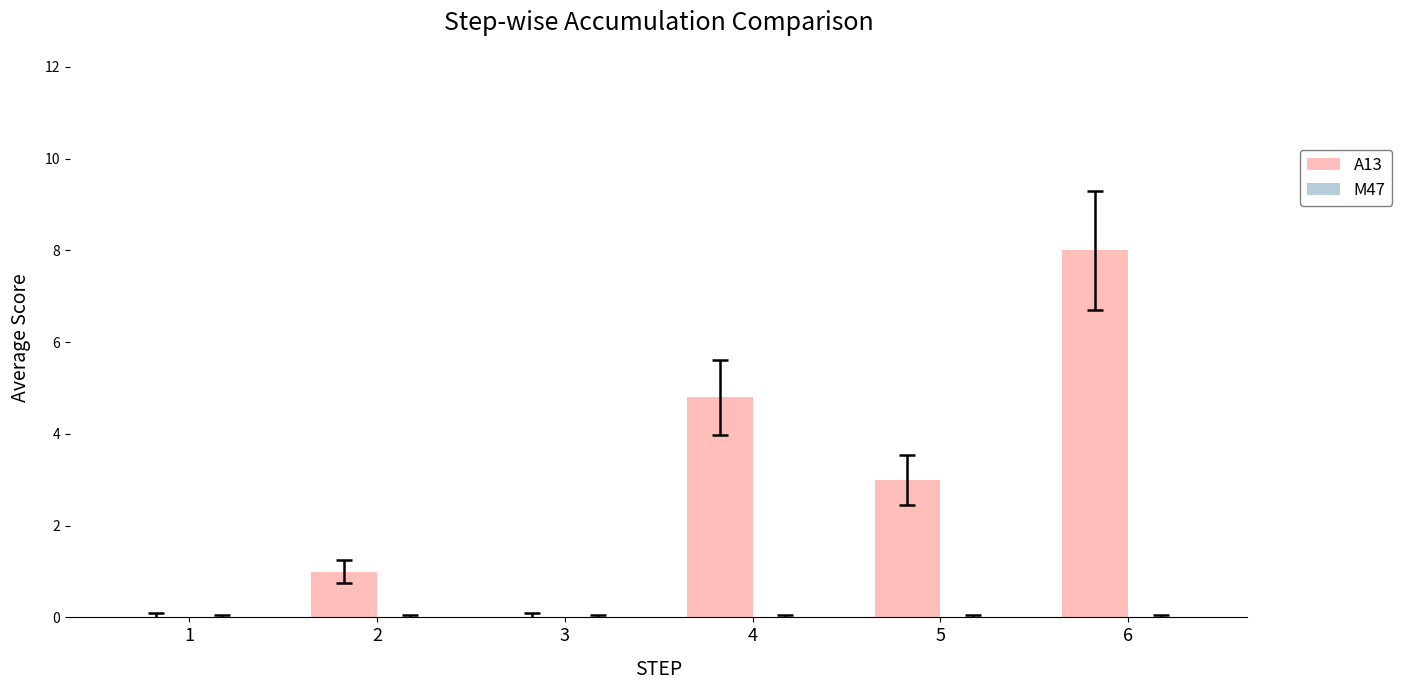

What is the greatest value displayed?

8.0